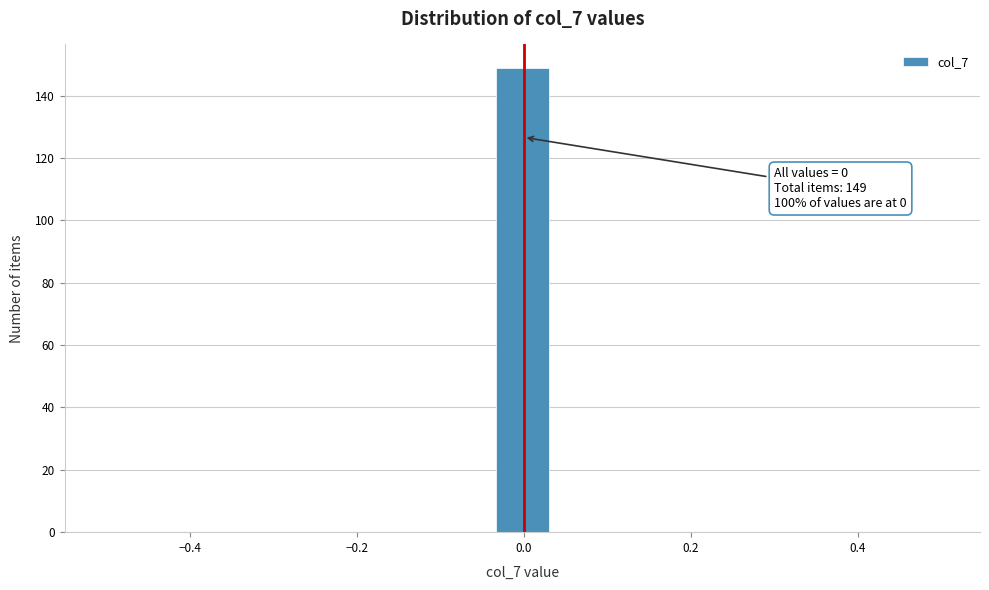

Read against the x-axis, roughly where is the centre of the tallest bar?

0.00